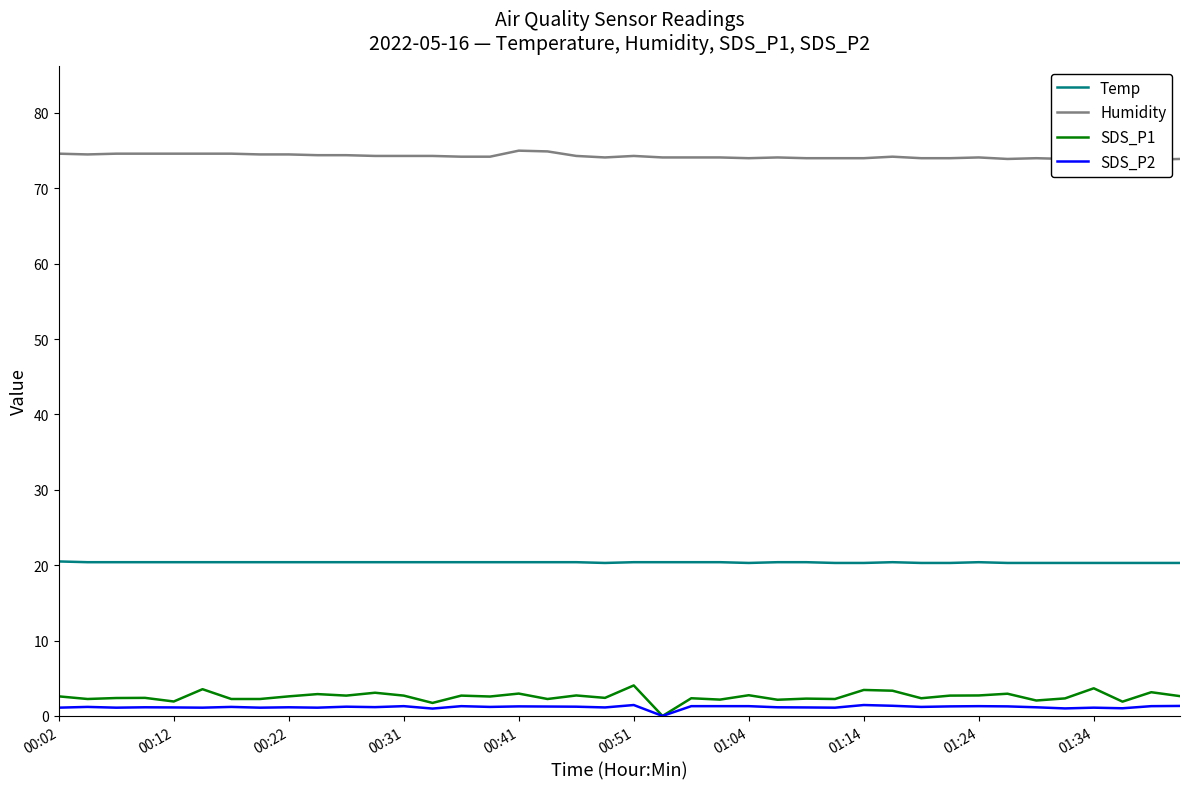

True or false: SDS_P1 and Temp cross at least once.

False